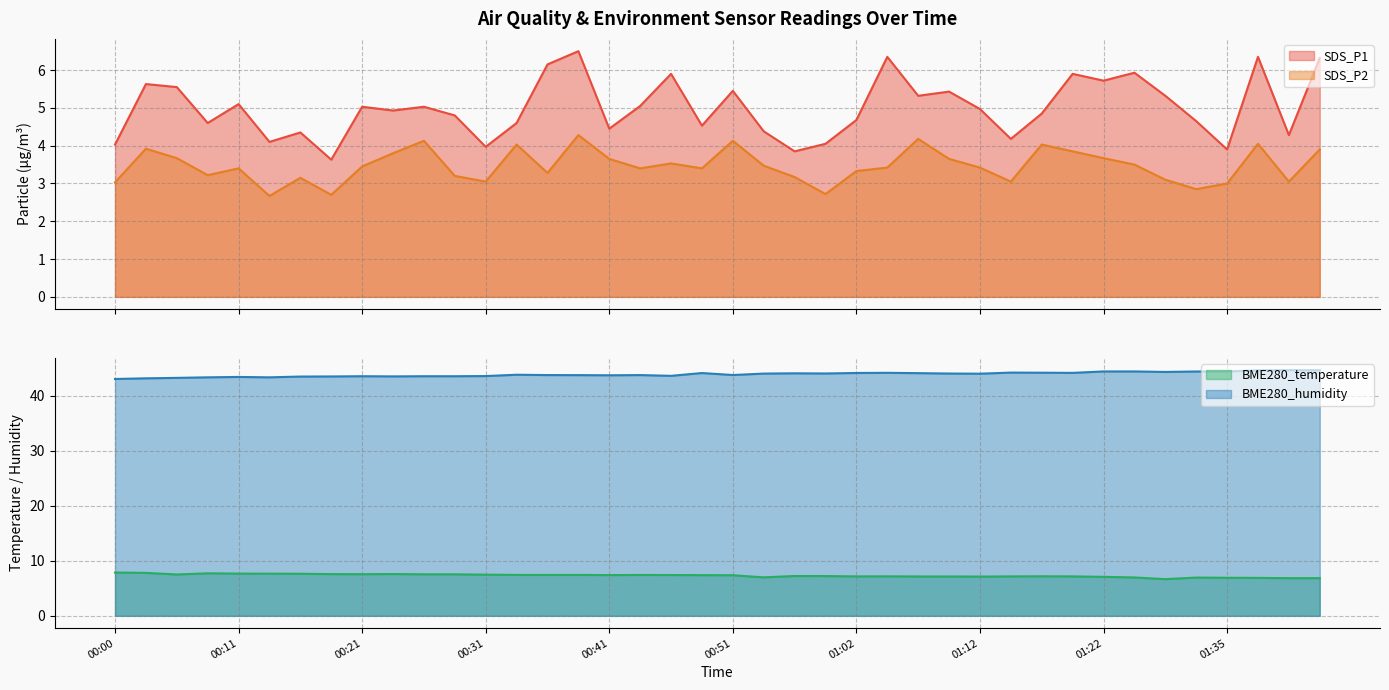

Where is the first local minimum for SDS_P1?

00:08